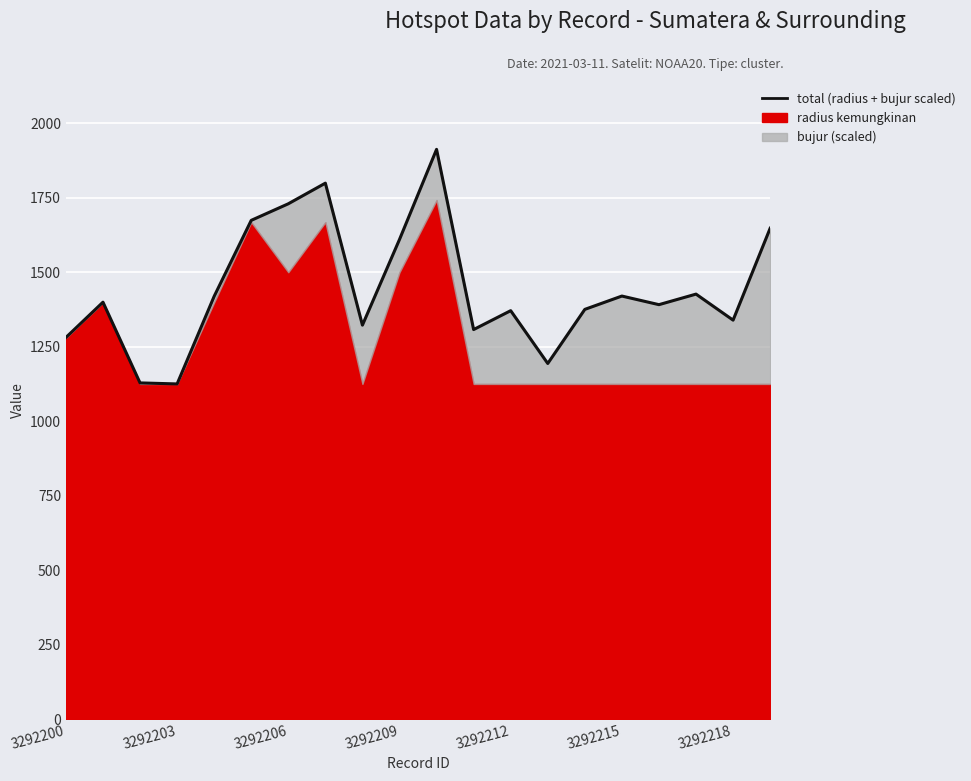

The chart shows a value of 708.9 at 3292200. True or false?

False